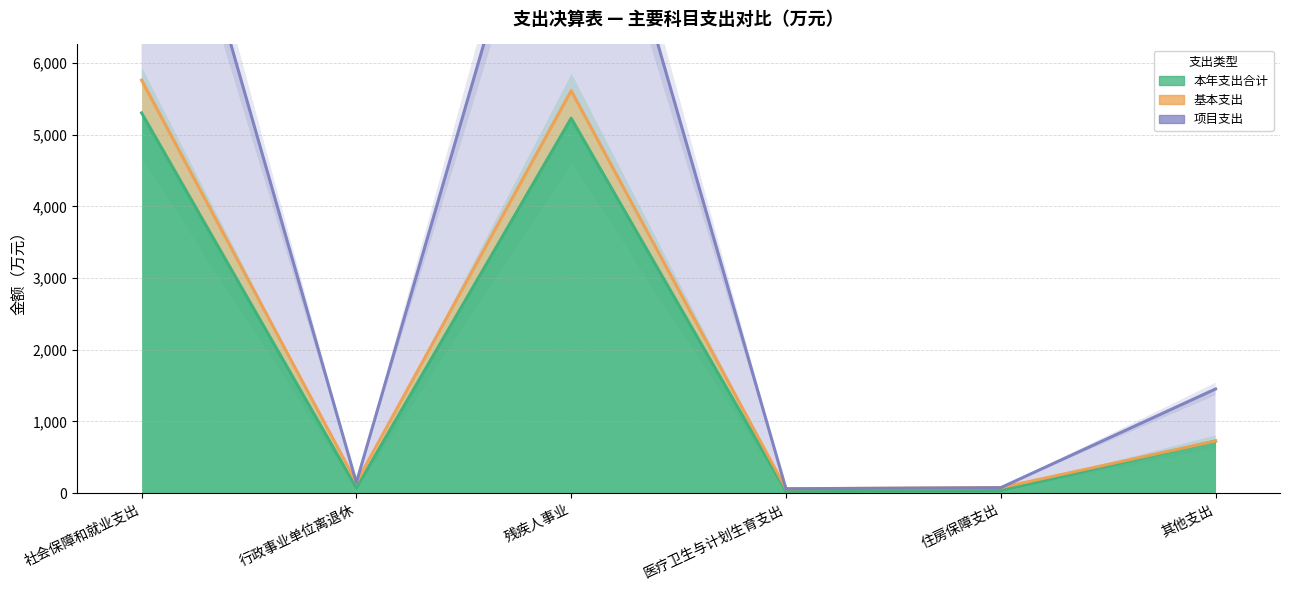

At which category does the chart reach its peak across all series?

社会保障和就业支出